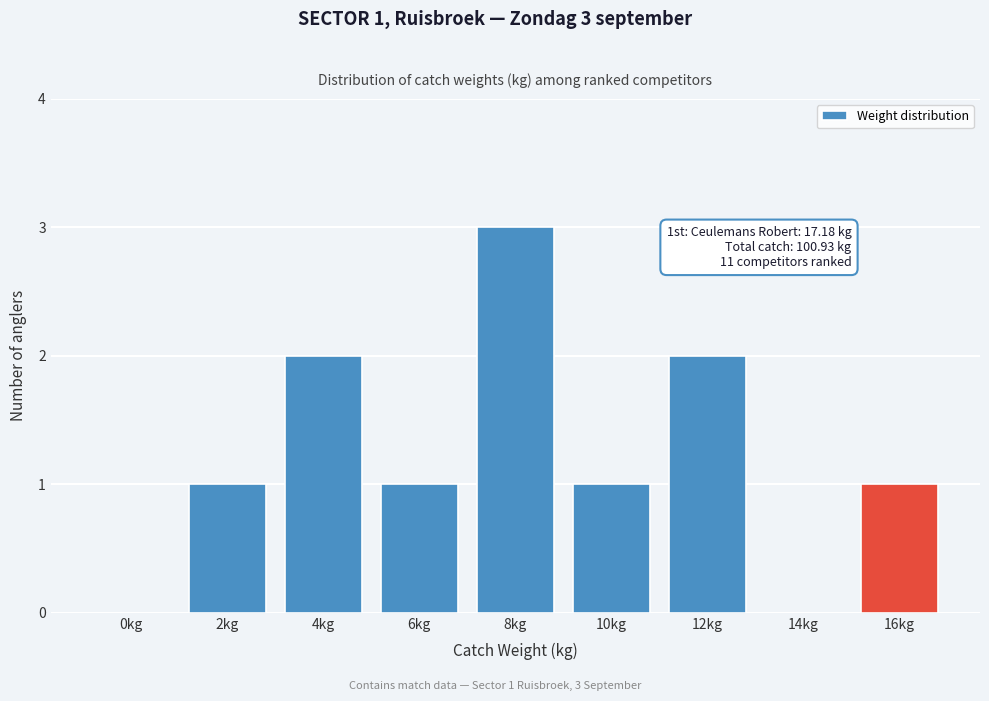

Reading left to right, extract all data points from this chart.

0kg=0	2kg=1	4kg=2	6kg=1	8kg=3	10kg=1	12kg=2	14kg=0	16kg=1